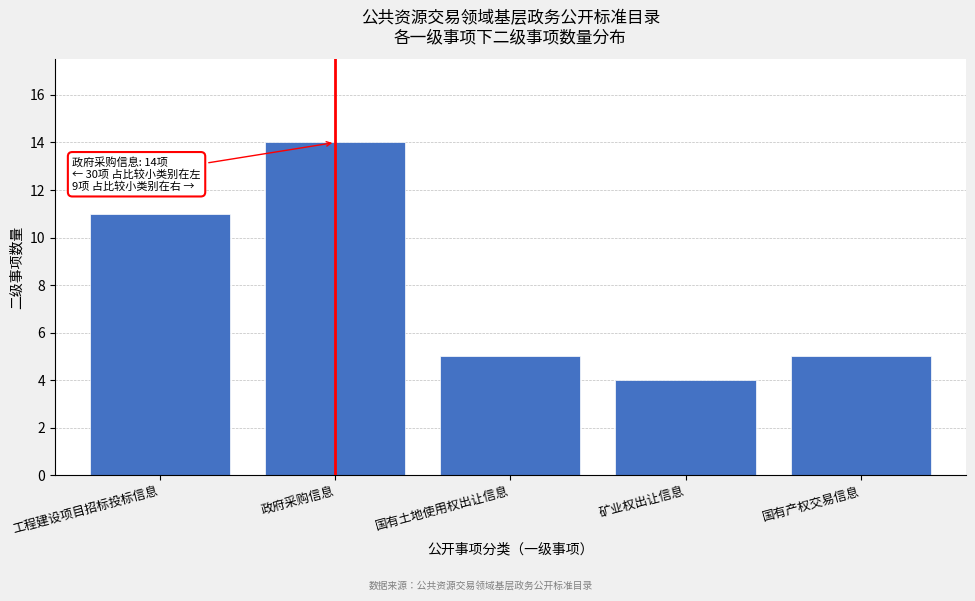

Reading right to left, list all the values displayed in this chart.

国有产权交易信息=5	矿业权出让信息=4	国有土地使用权出让信息=5	政府采购信息=14	工程建设项目招标投标信息=11